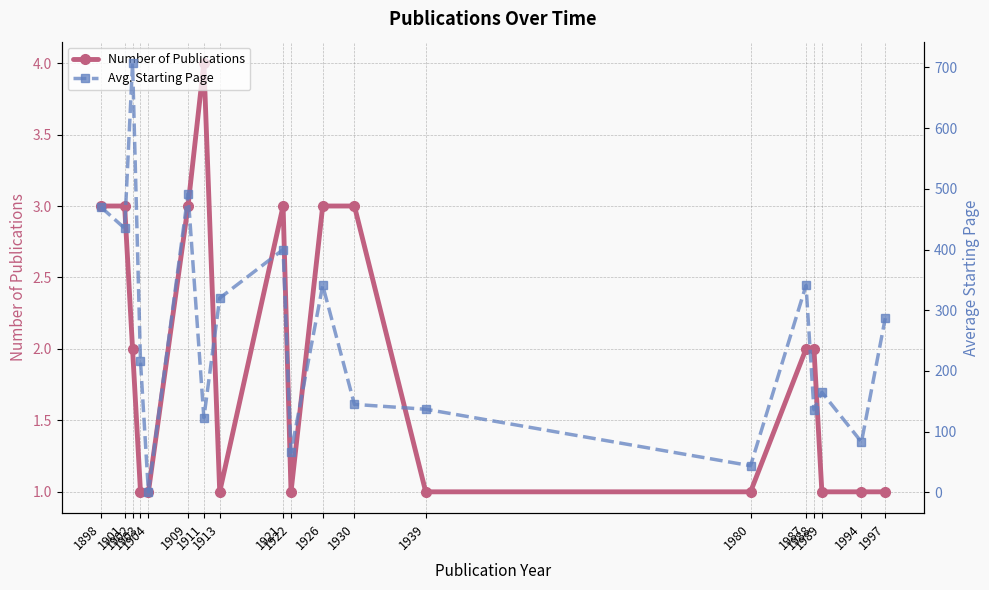

At which label is Number of Publications closest to 2?

1902